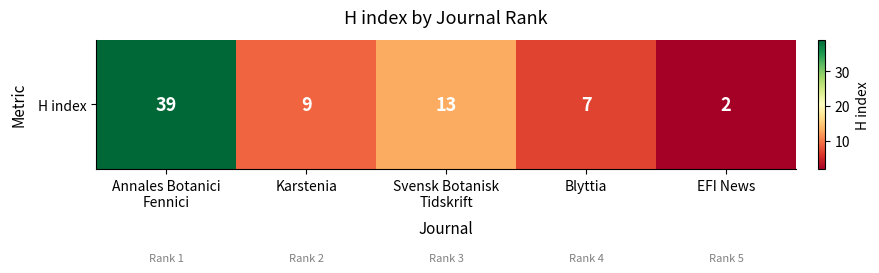

Approximately how many times larger is the value at Annales Botanici
Fennici compared to Svensk Botanisk
Tidskrift?

3.0